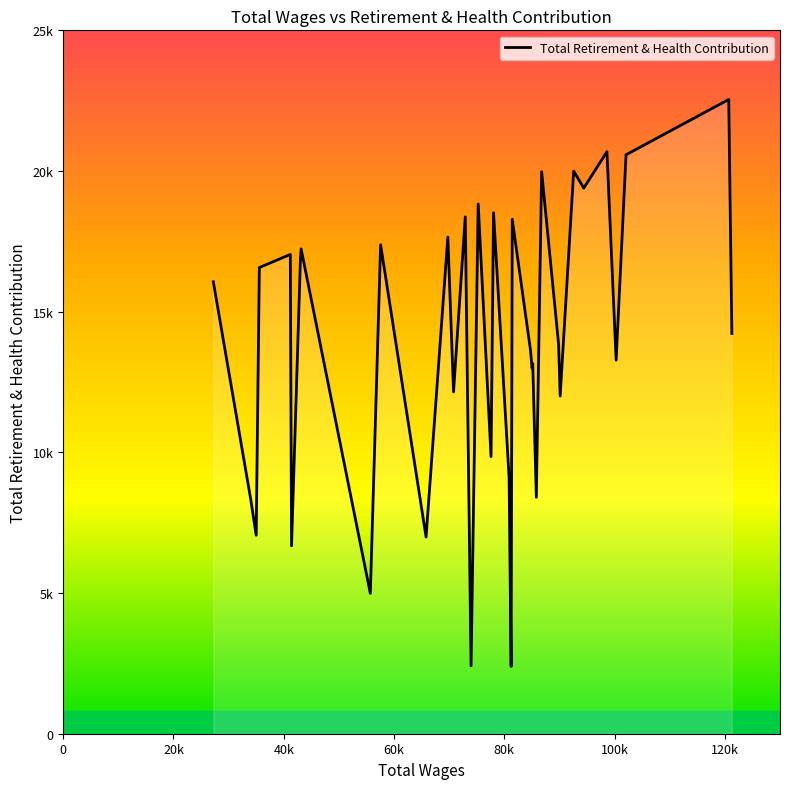

Is this an area chart (filled region under the line)?

Yes